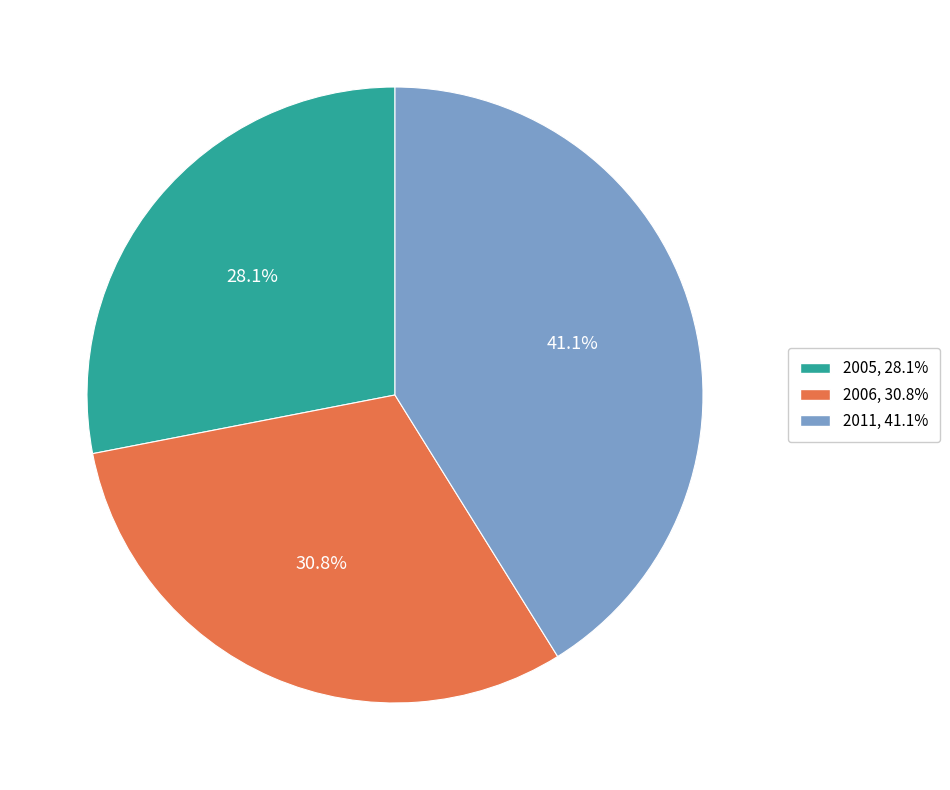

Which has a higher value, 2011 or 2005?

2011